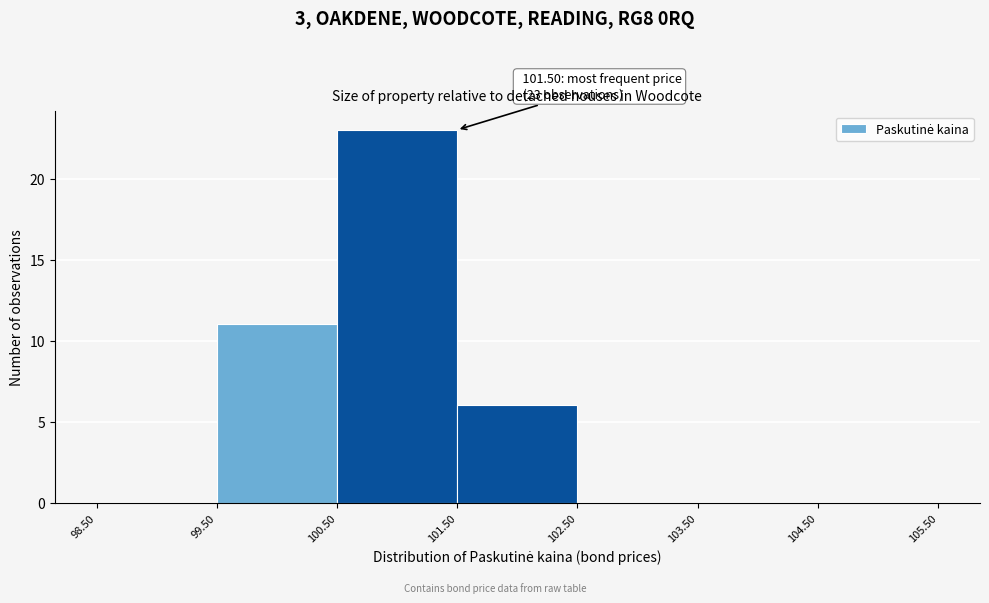

Which range on the x-axis has the tallest bar?

100.50 to 101.50